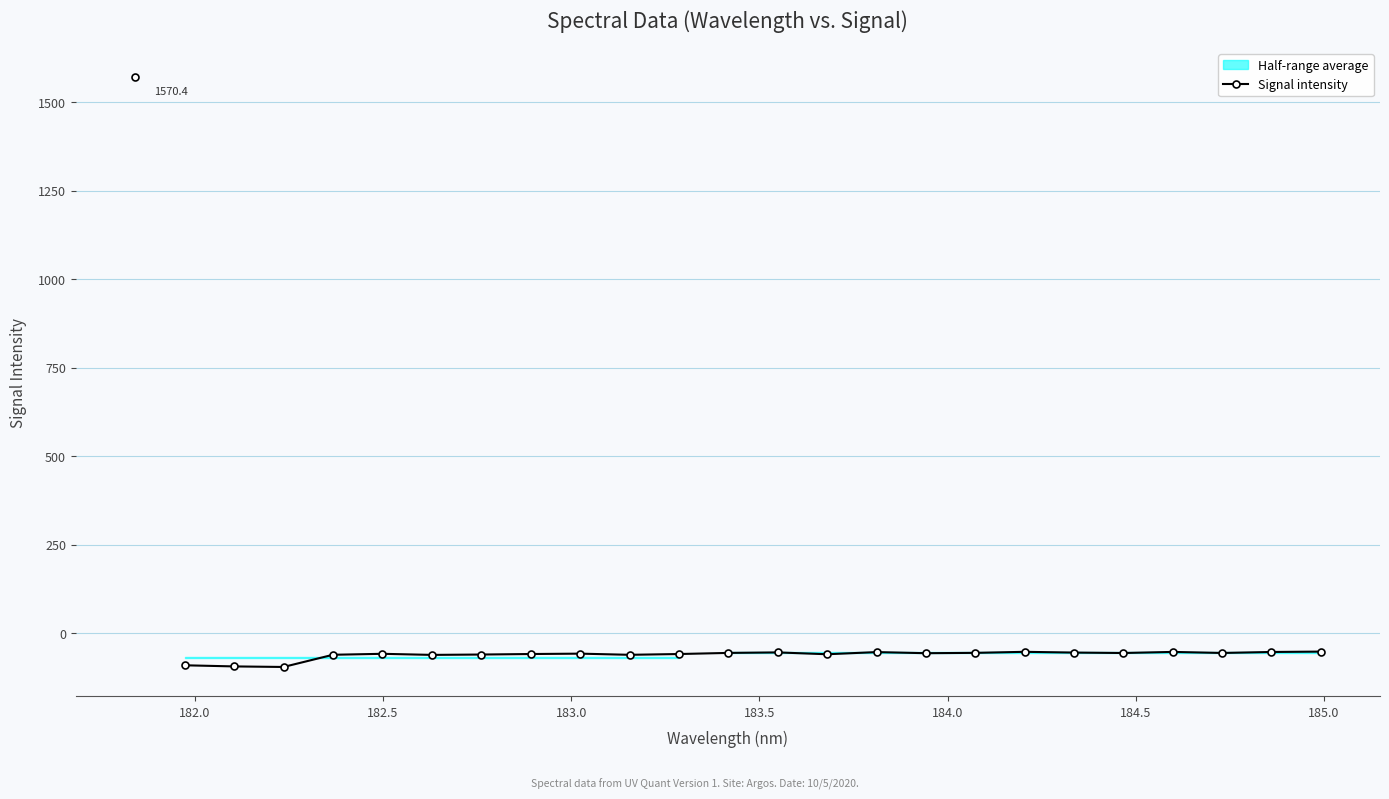

True or false: Signal intensity has more than 2 points higher than both neighbors.

True